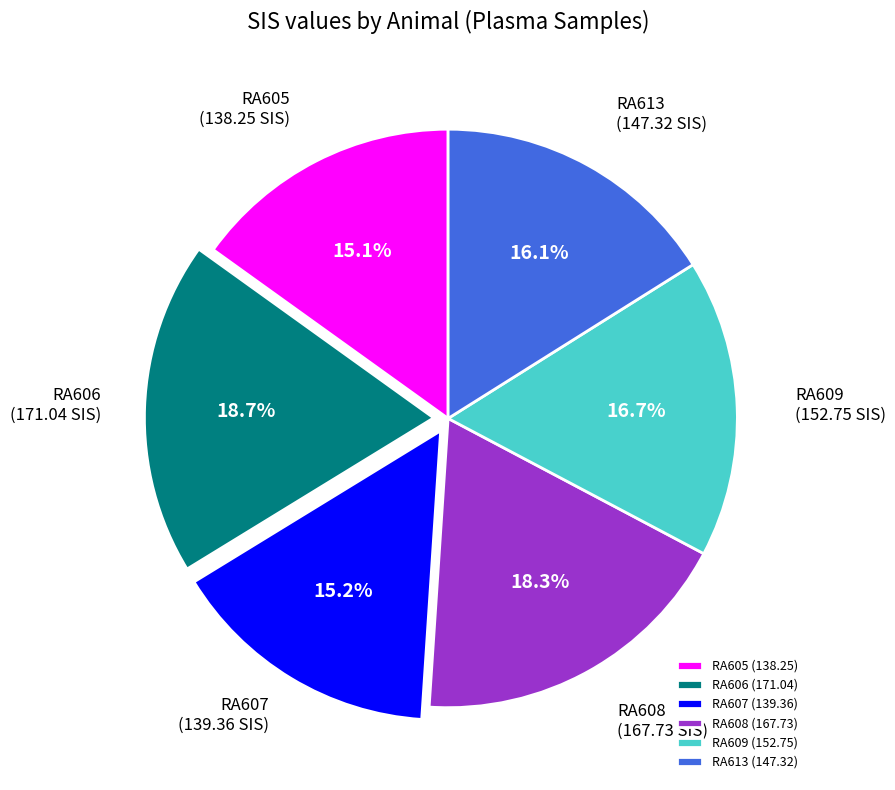

To the nearest percent, what portion does RA609 represent?

17%